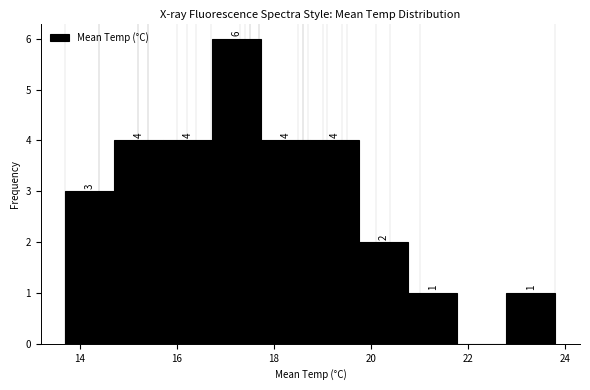

Over which range of the x-axis is the bar tallest?

16.8 to 17.8